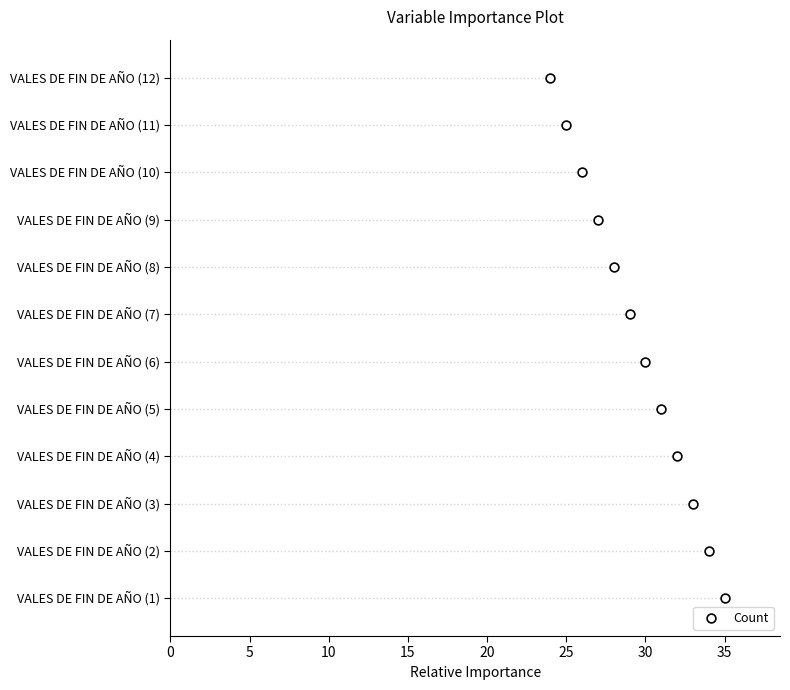

What is the change in value from 30 to 35?

+1